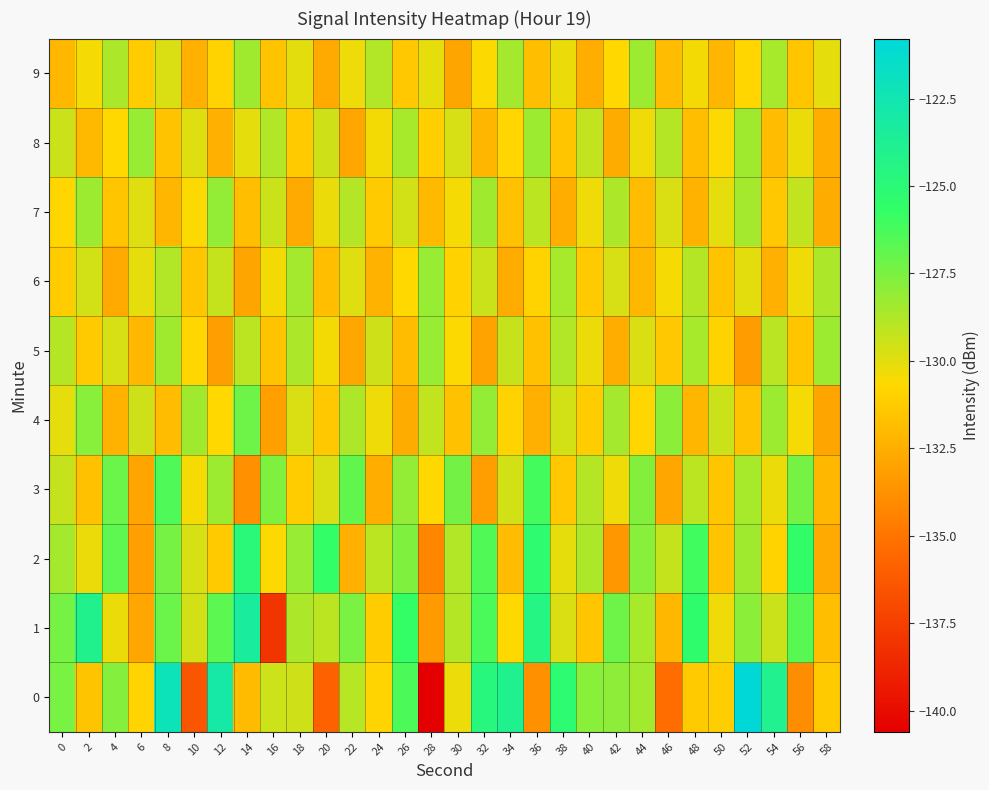

What is the total value across all series at 16?

-1310.6